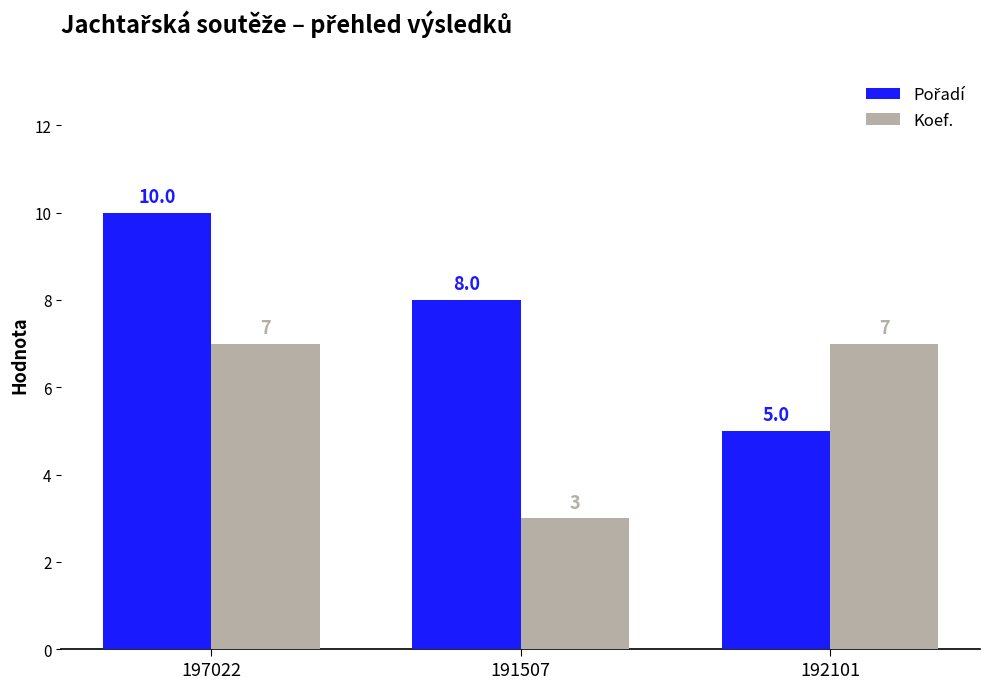

What is the spread (max minus min) of values at 197022?

3